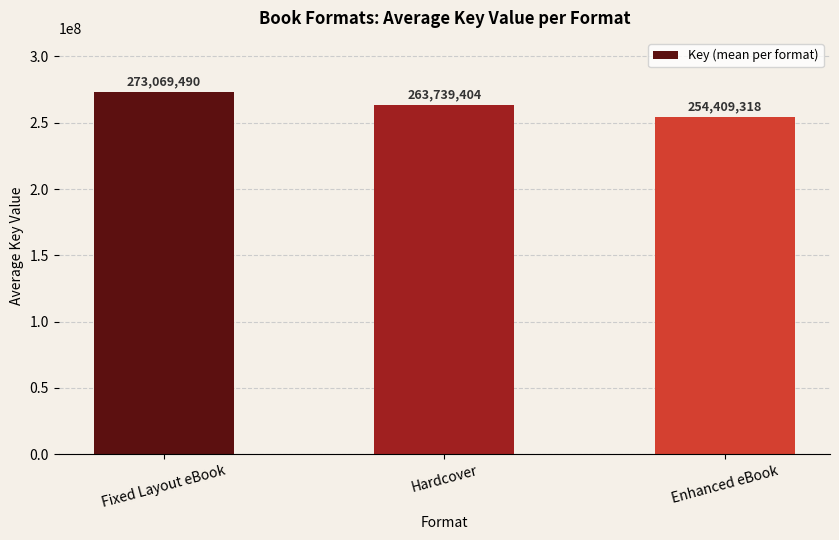

What is the value of the 3rd bar from the left?

254409318.5